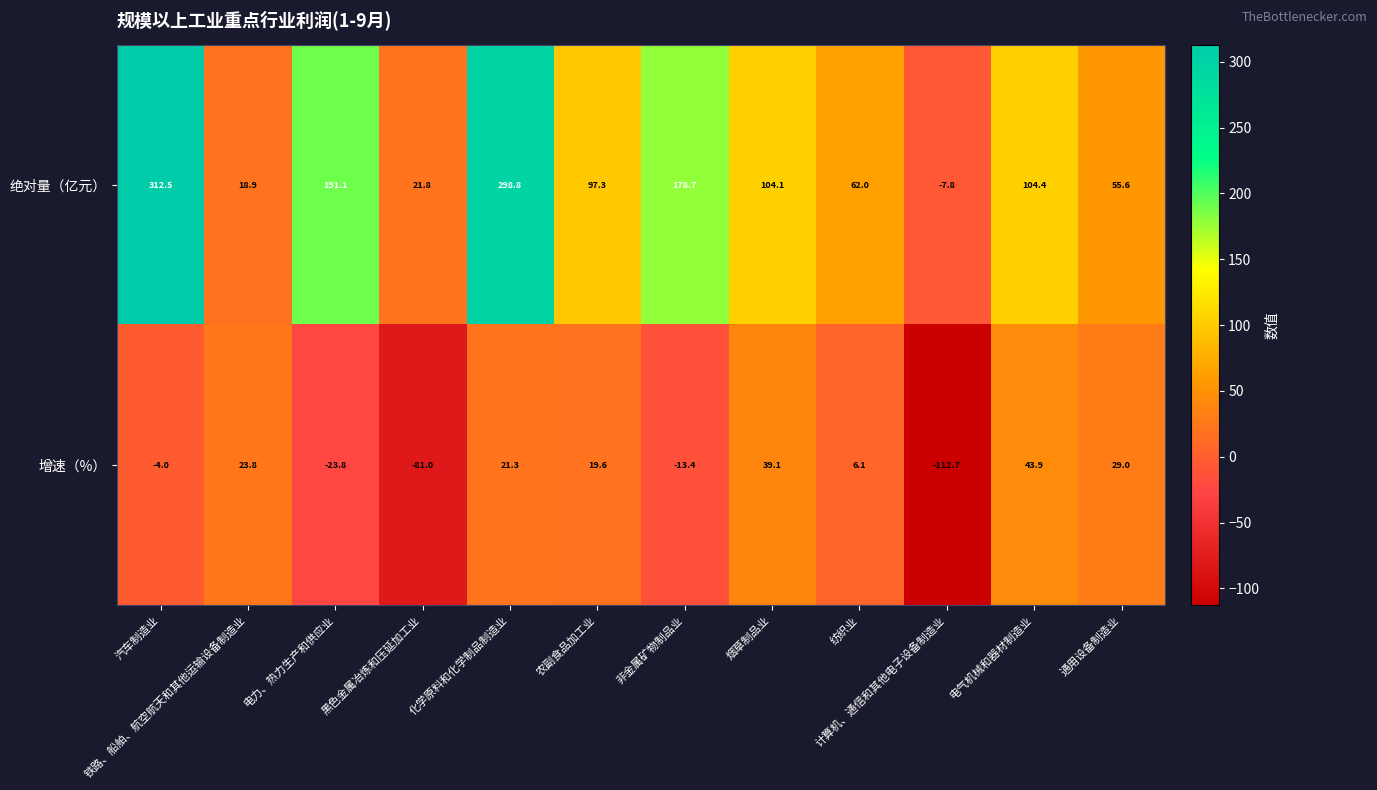

The value of 增速（%） at 纺织业 is 6.1. True or false?

True